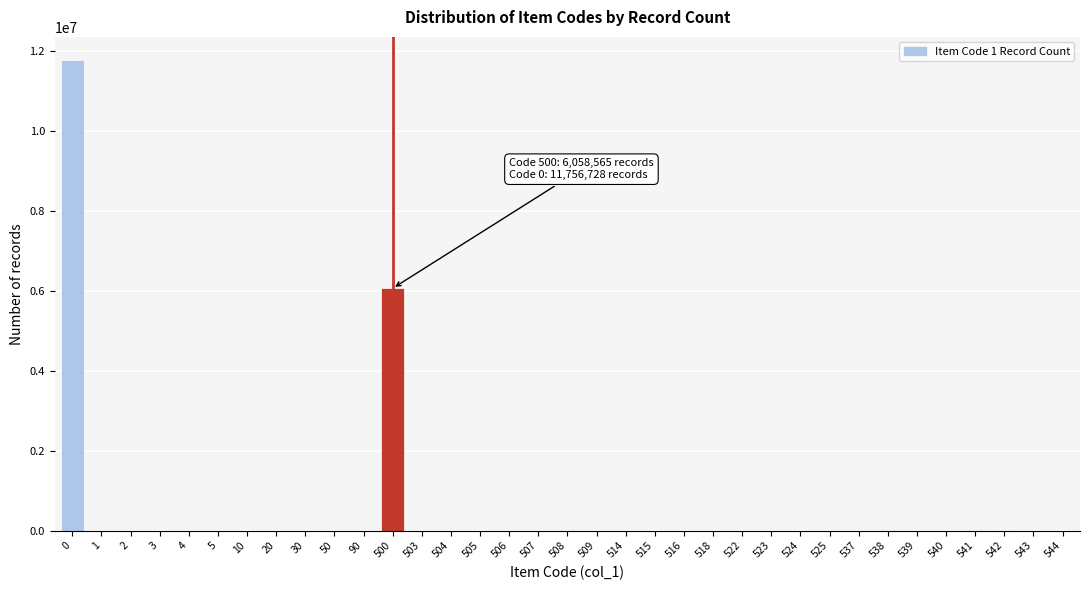

The value at 500 is 8053942. True or false?

False